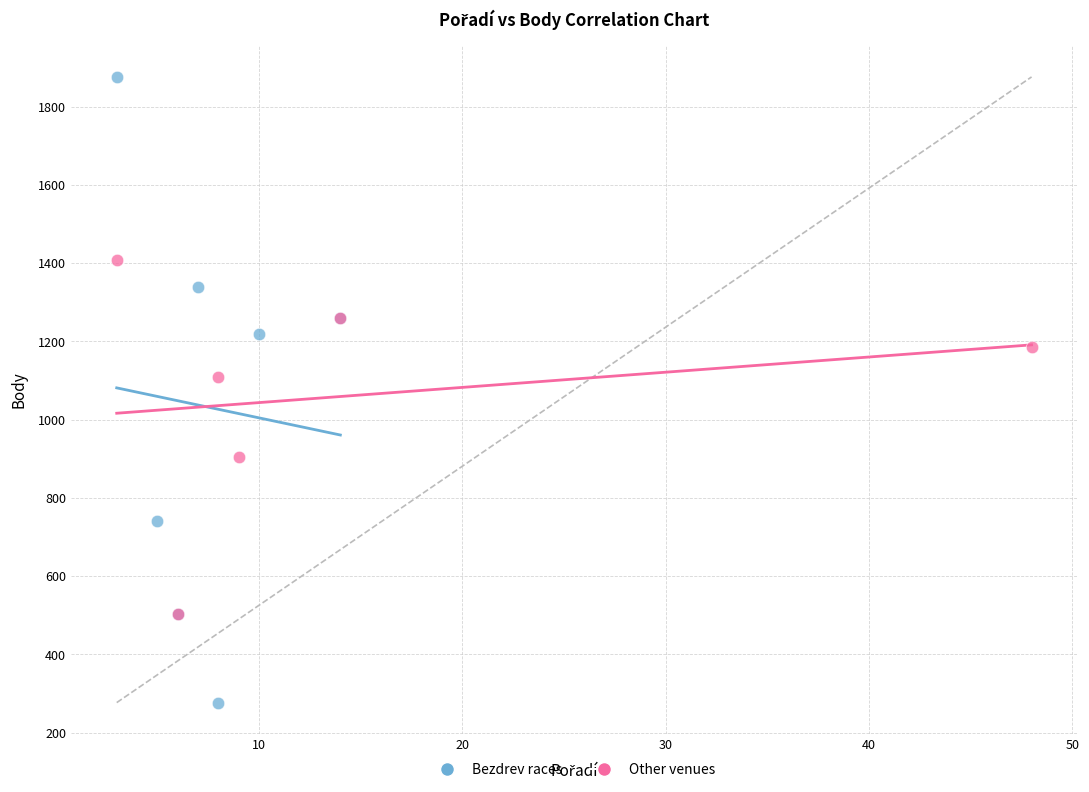

Which series reaches the maximum Y coordinate?

Bezdrev races